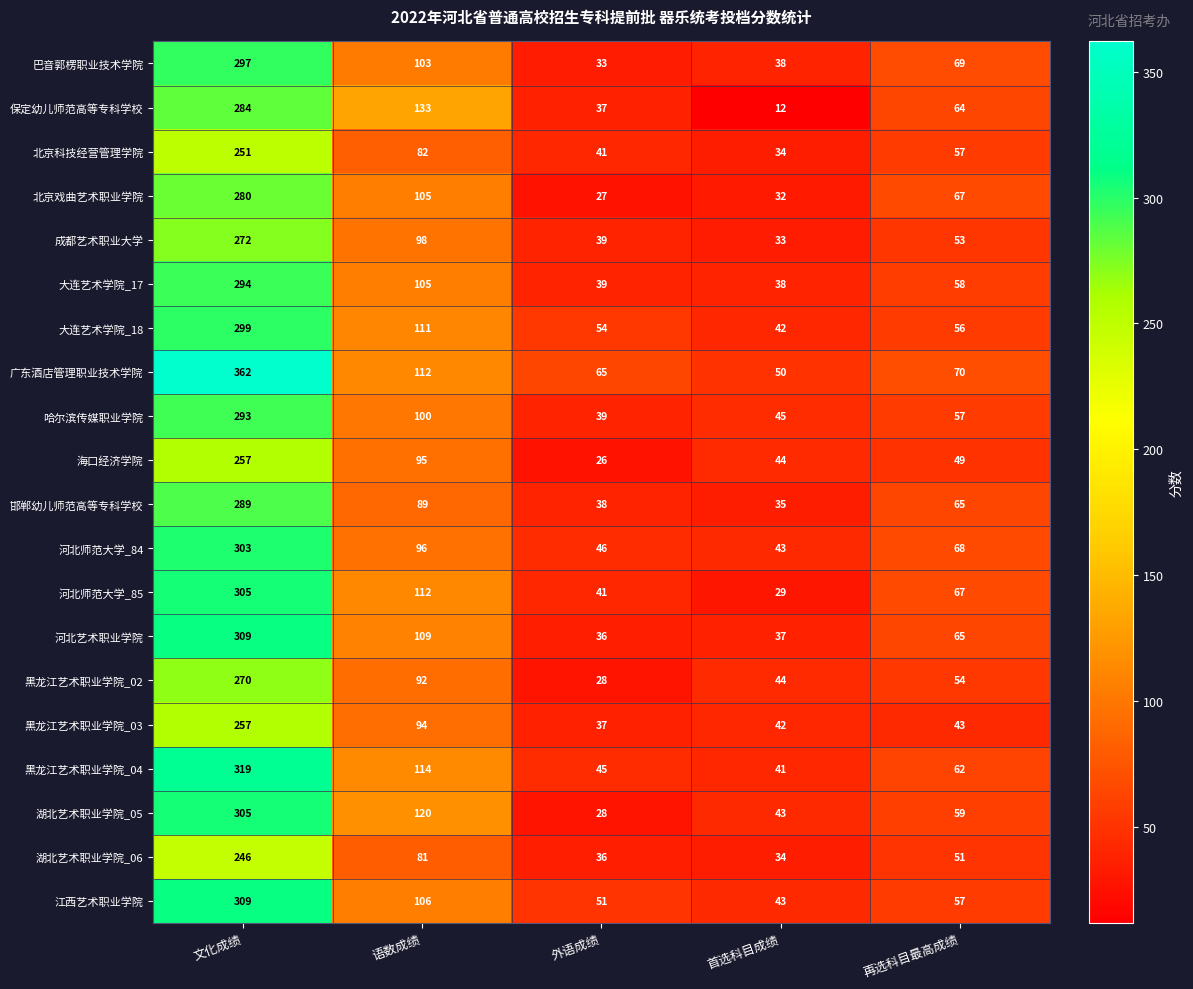

True or false: 河北师范大学_85 has a value of 36 at 再选科目最高成绩.

False